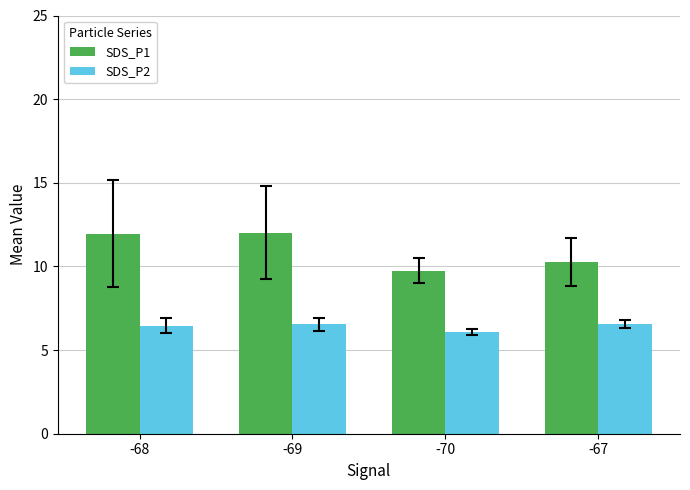

Which series changed the most between -68 and -70?

SDS_P1